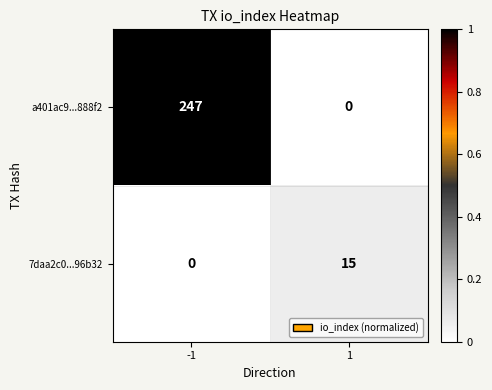

What is the average value of the 7daa2c0...96b32 series?

8